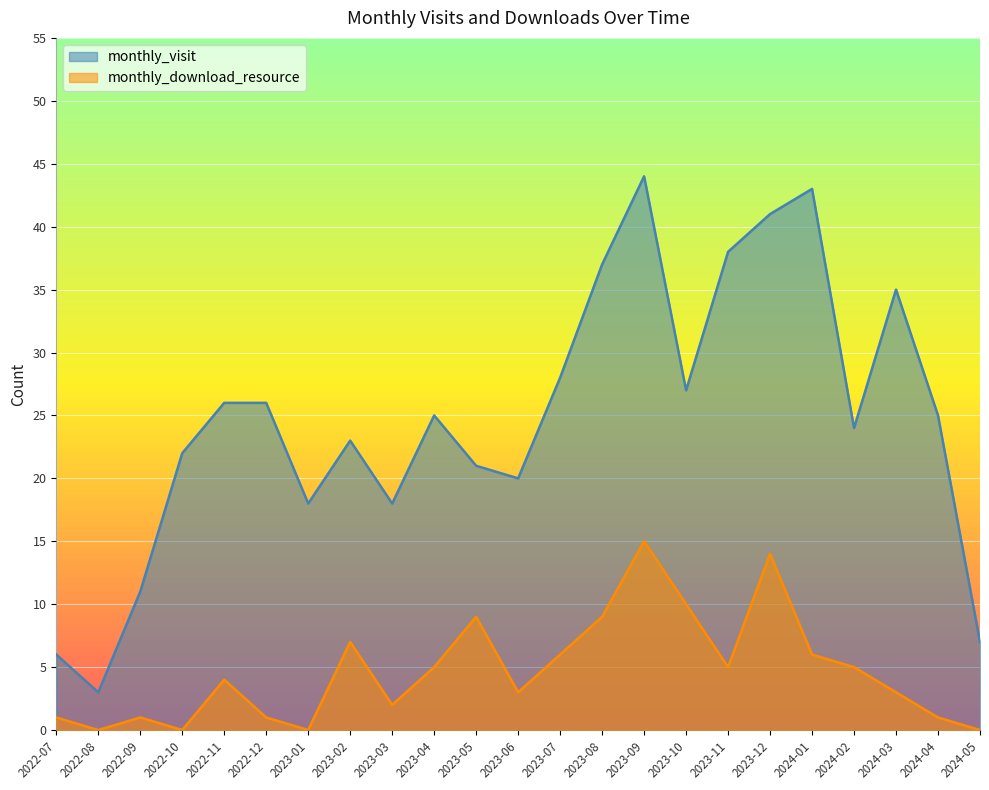

What is the maximum value shown in the chart?

44